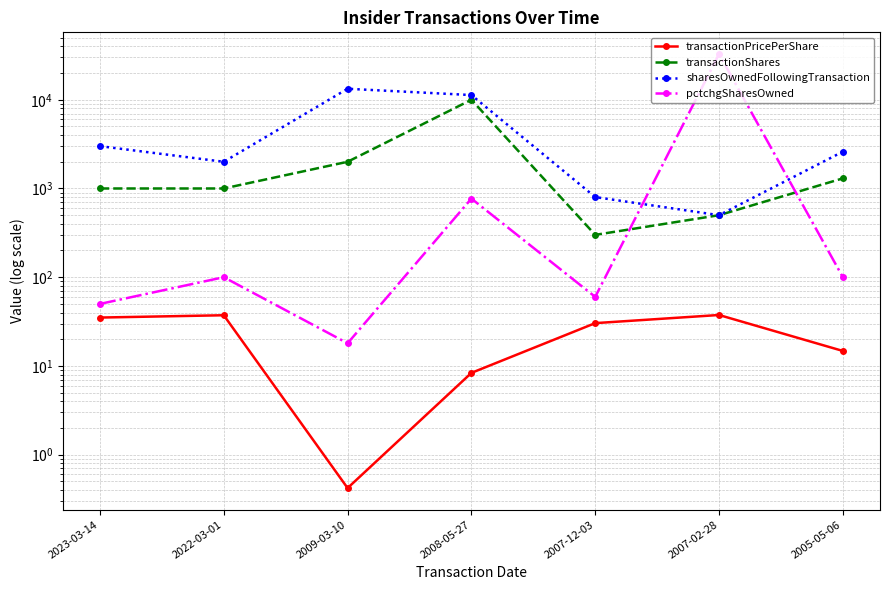

Where does the sharesOwnedFollowingTransaction series first go above 2600?

2023-03-14